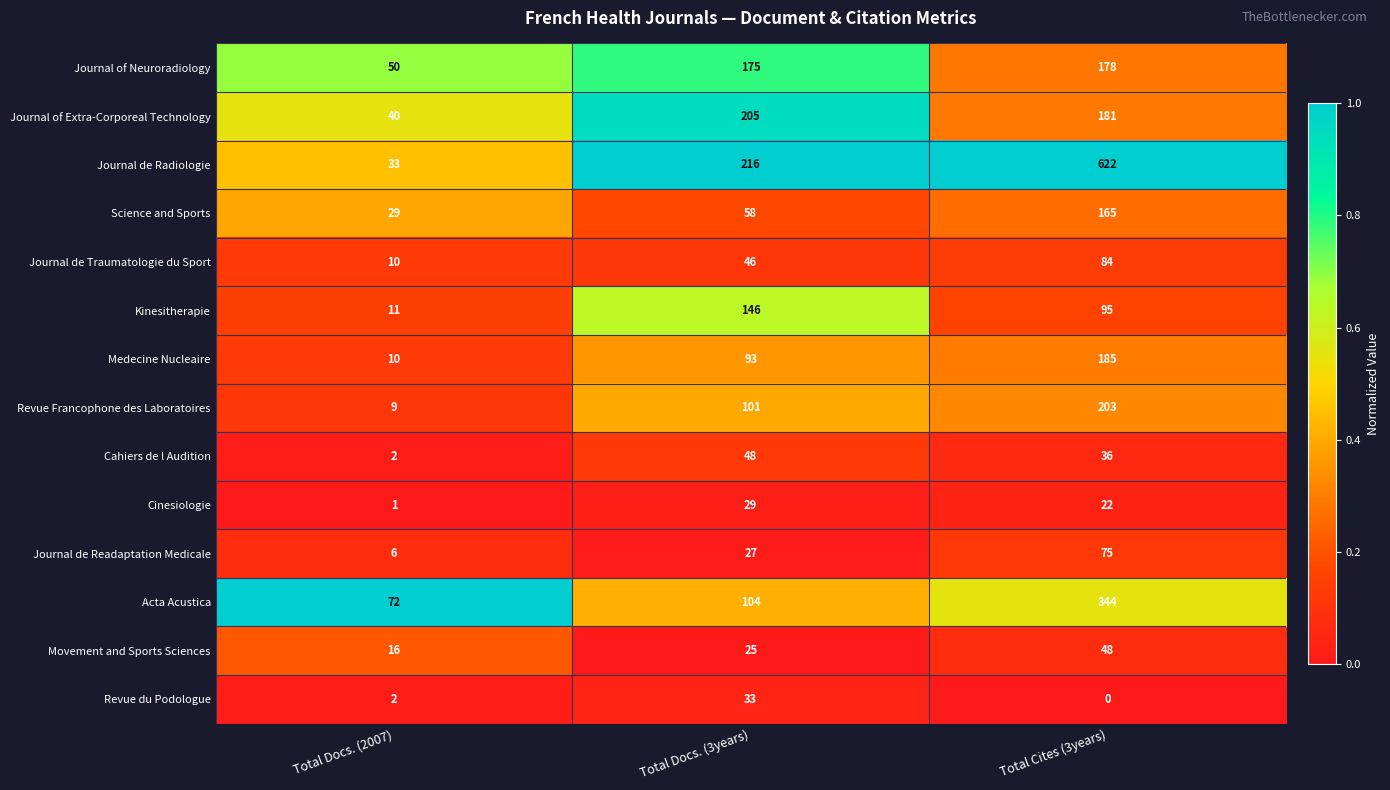

Rank the series at Total Cites (3years) from highest to lowest value.

Journal de Radiologie, Acta Acustica, Revue Francophone des Laboratoires, Medecine Nucleaire, Journal of Extra-Corporeal Technology, Journal of Neuroradiology, Science and Sports, Kinesitherapie, Journal de Traumatologie du Sport, Journal de Readaptation Medicale, Movement and Sports Sciences, Cahiers de l Audition, Cinesiologie, Revue du Podologue